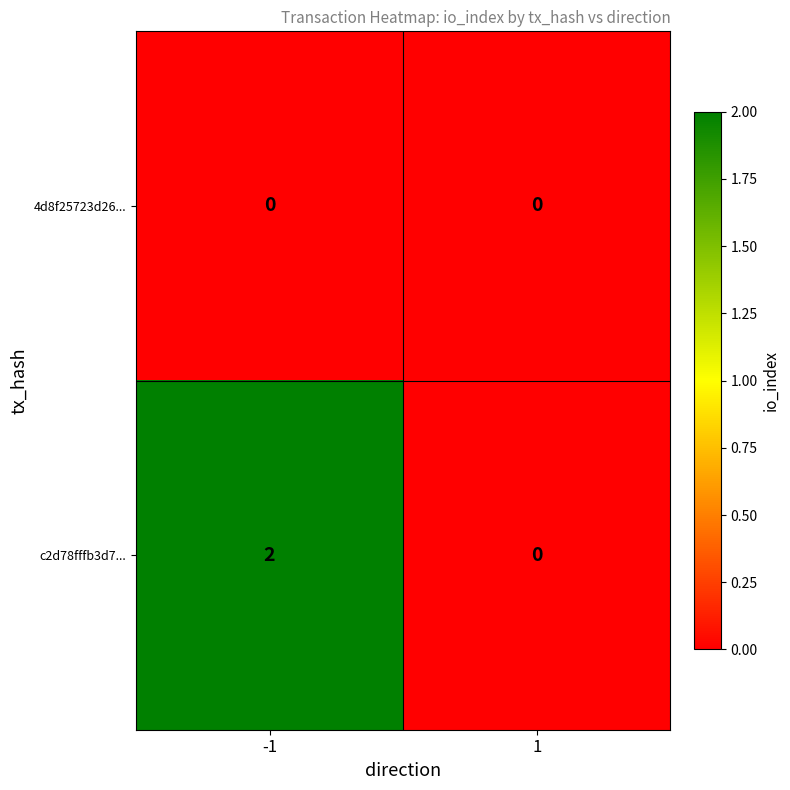

Which series has the largest range (max minus min)?

c2d78fffb3d7...